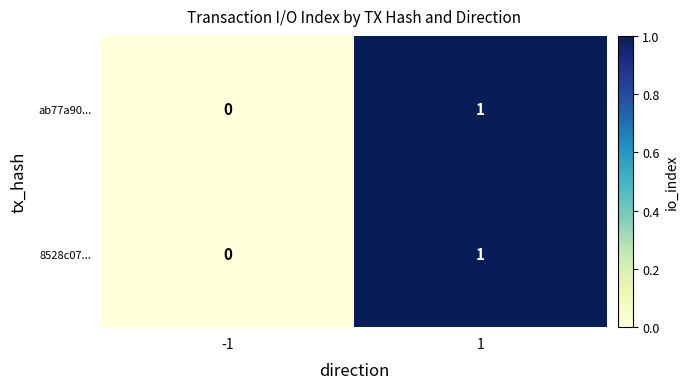

The value of ab77a90... at -1 is 0. True or false?

True